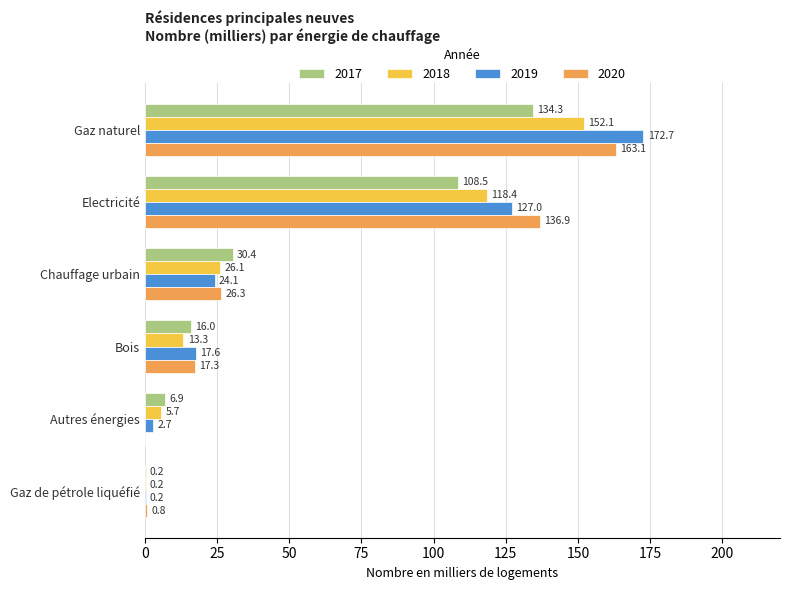

At which label is 2017 closest to 67?

Chauffage urbain